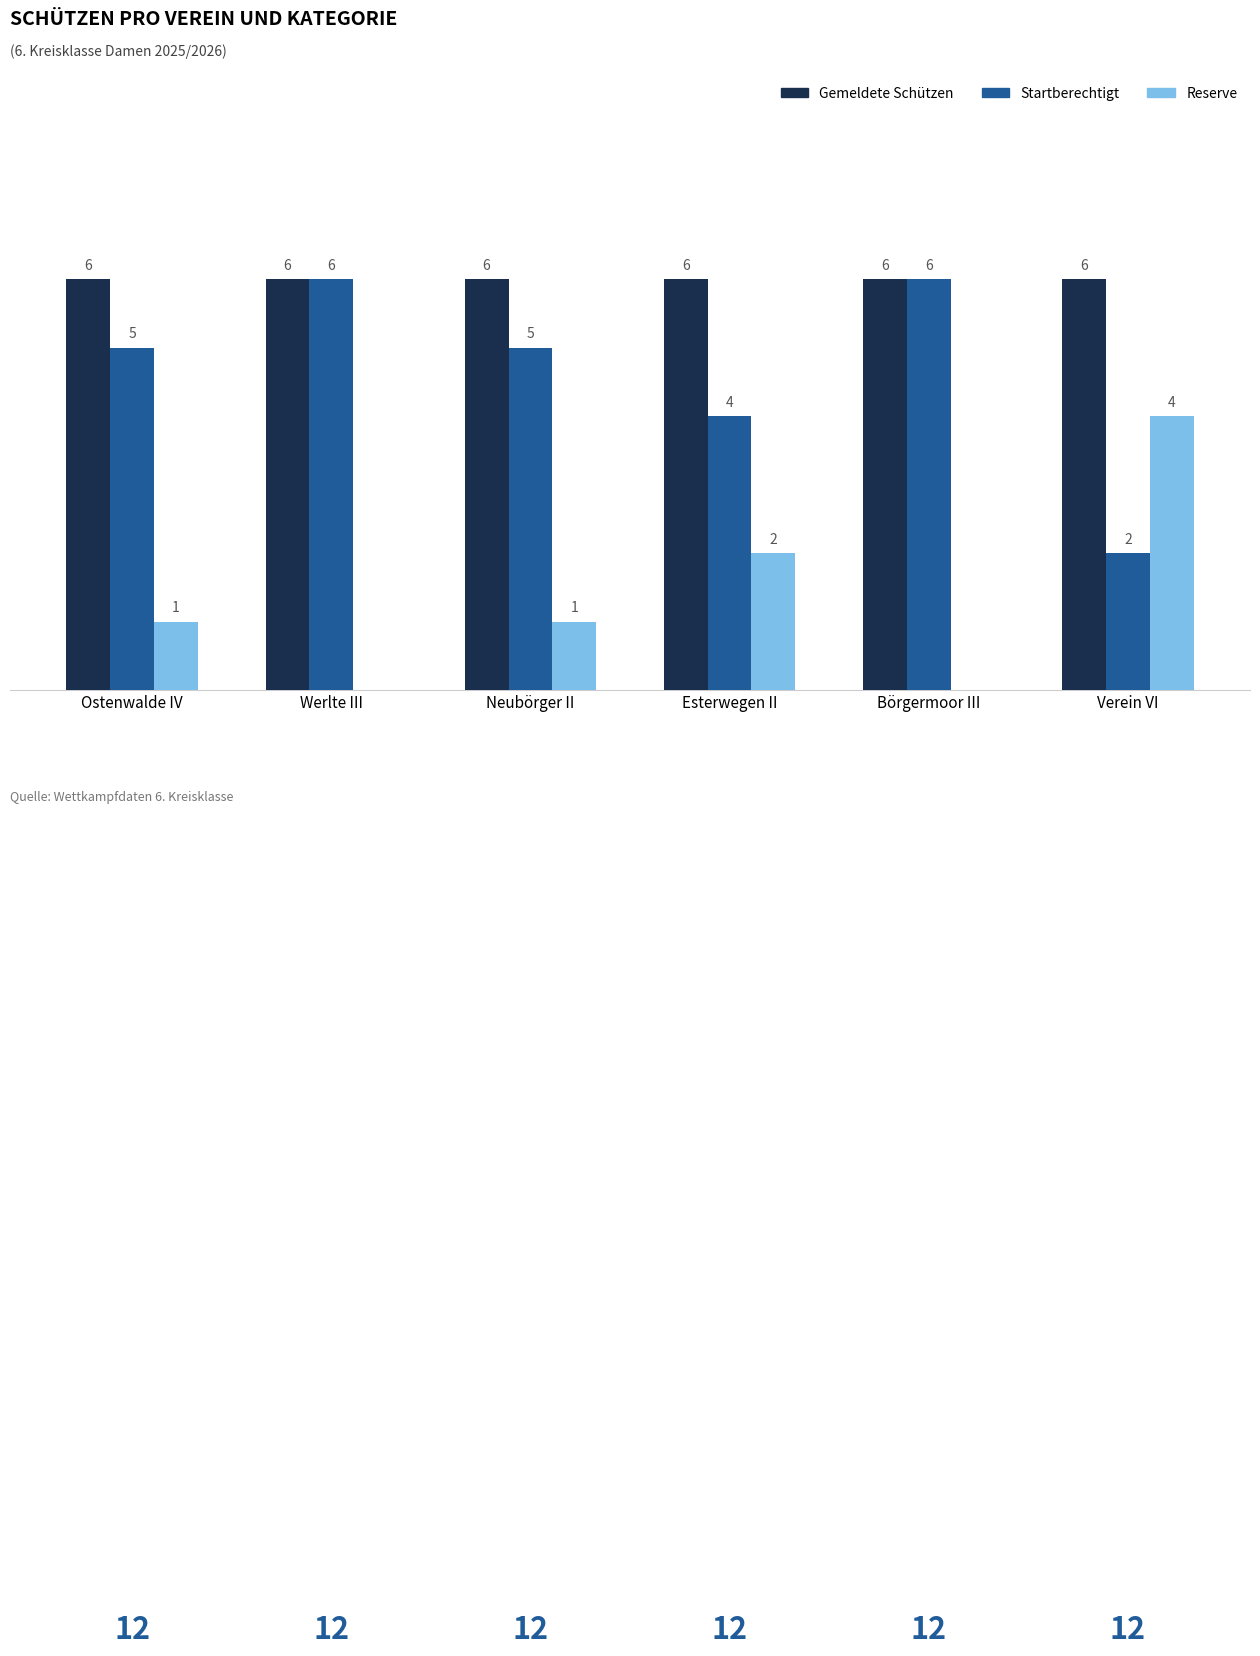

Which category has the highest value in the Reserve series?

Verein VI